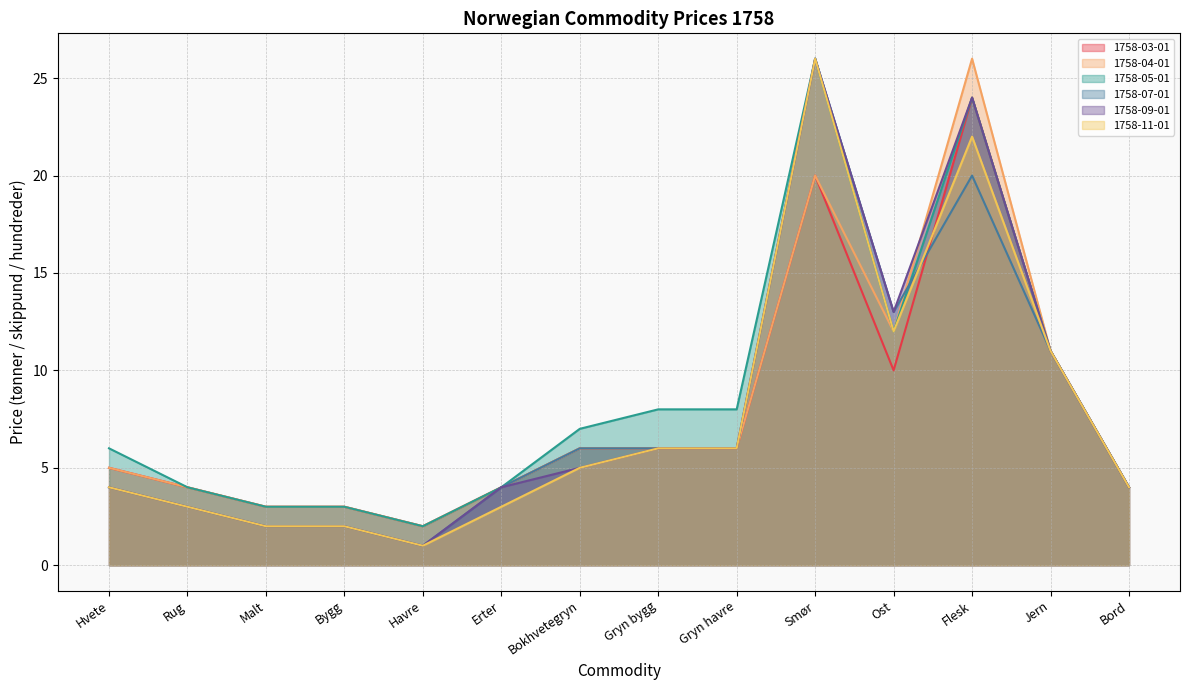

True or false: 1758-03-01 and 1758-04-01 cross at least once.

False